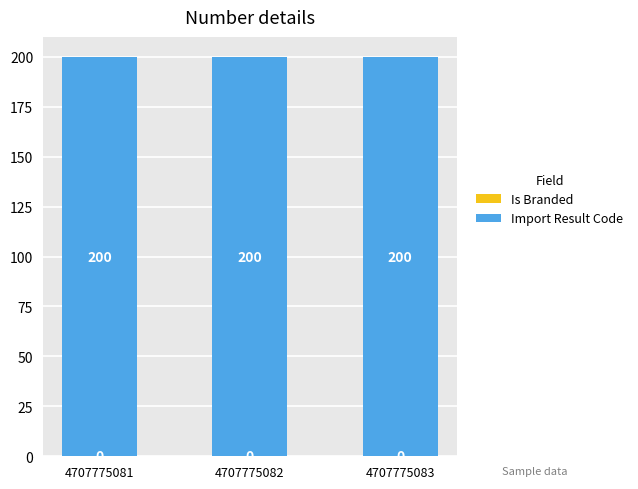

Reading left to right, transcribe all the data shown in this chart.

Is Branded: 4707775081=0	4707775082=0	4707775083=0
Import Result Code: 4707775081=200	4707775082=200	4707775083=200